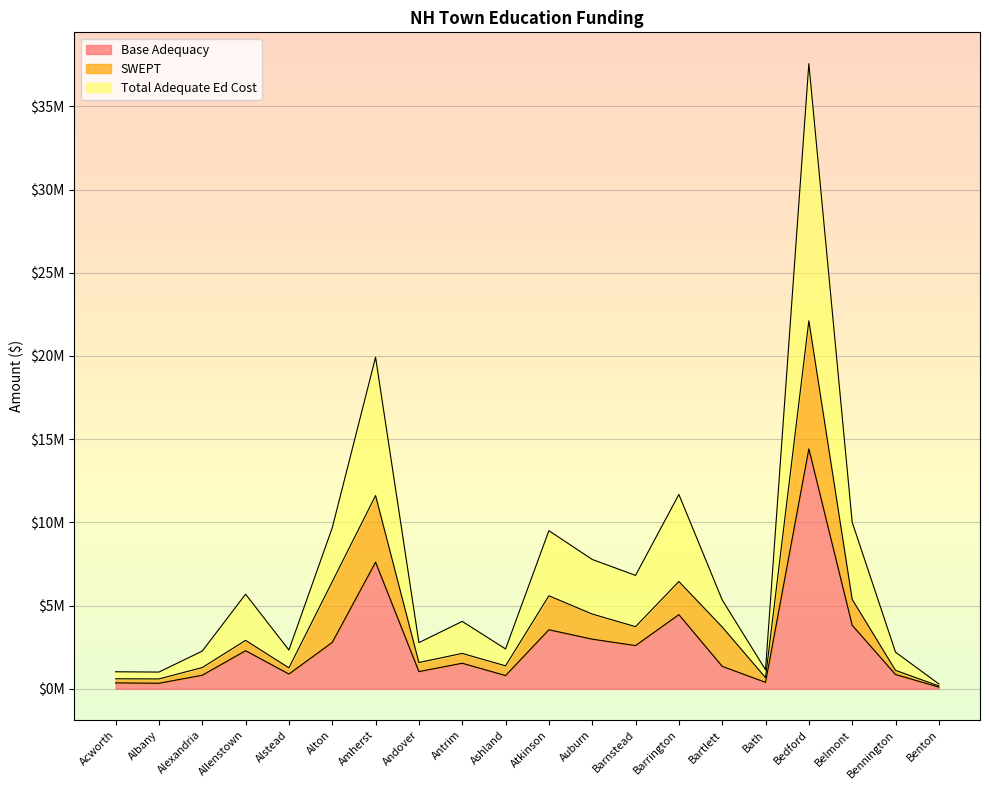

What is the difference between the highest and lowest values at Albany?

0.7